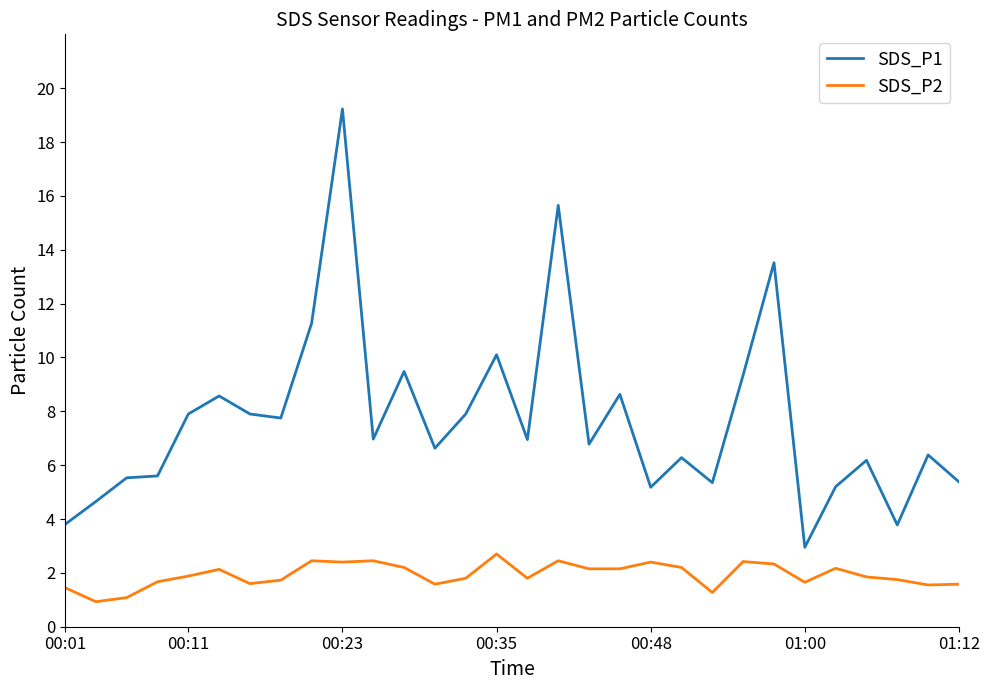

In SDS_P1, how many points are higher than both neighbors (excluding endpoints)?

10